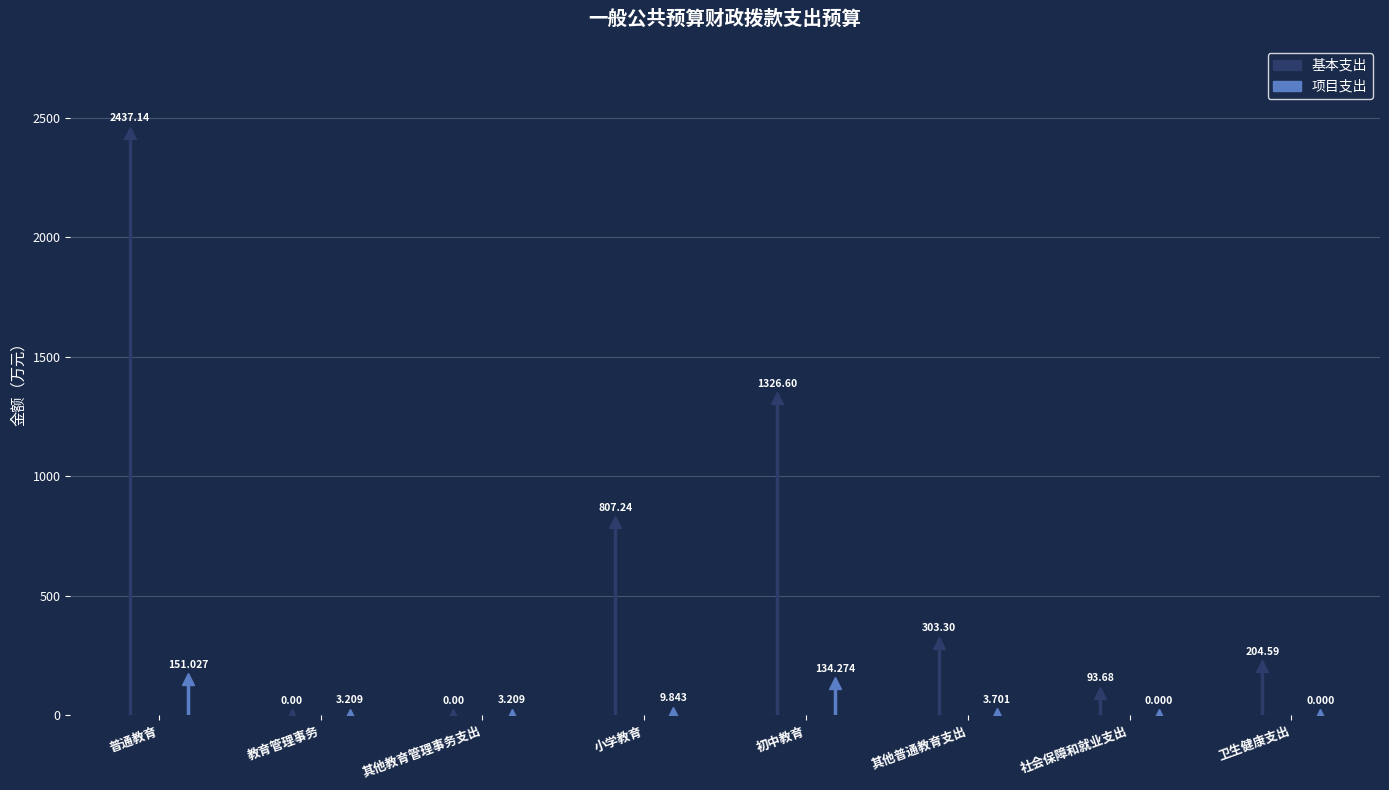

Which series has the largest total across all categories?

基本支出